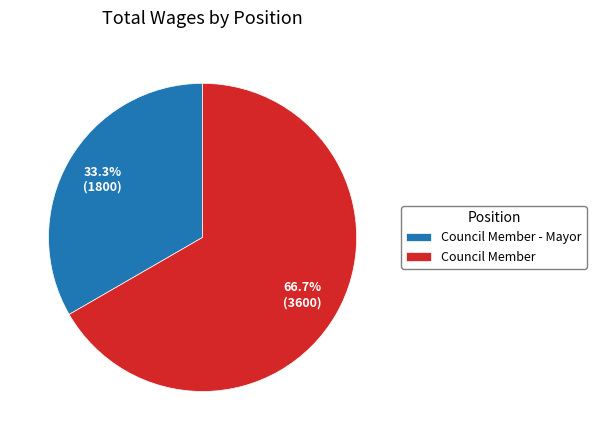

To the nearest percent, what portion does Council Member represent?

67%